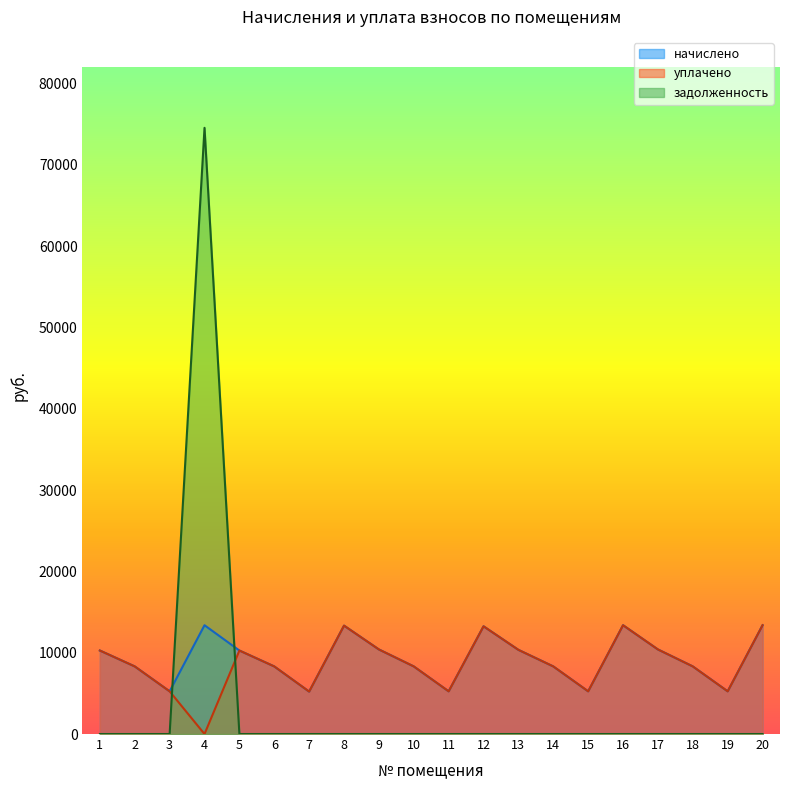

The value of начислено at 12 is 6222.6. True or false?

False